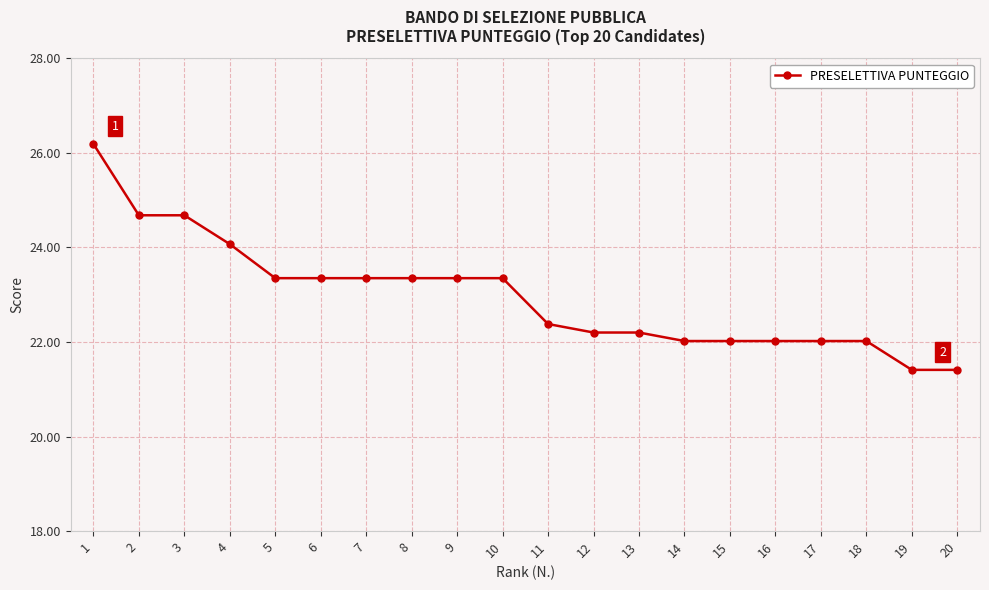

Between 7 and 17, which is larger?

7